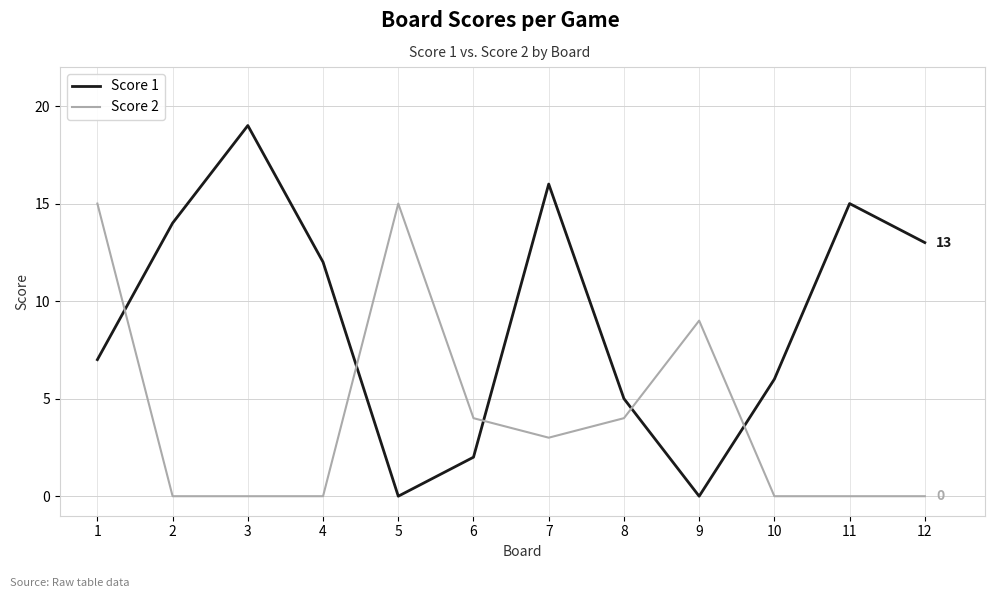

How many interior local valleys does the Score 1 series have?

2